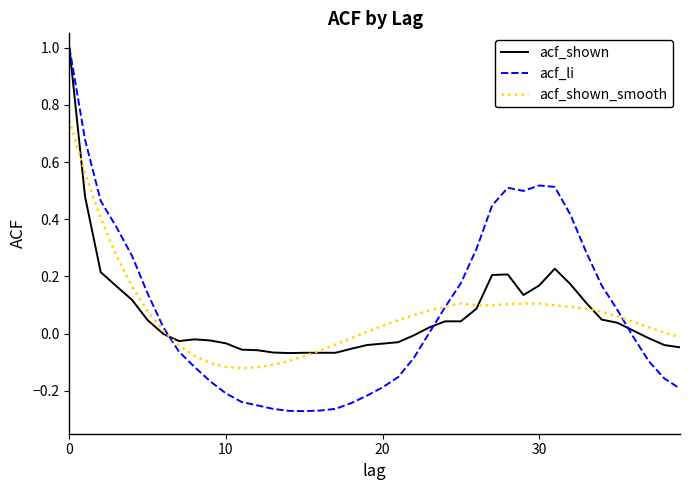

Which series has the widest spread of values?

acf_li